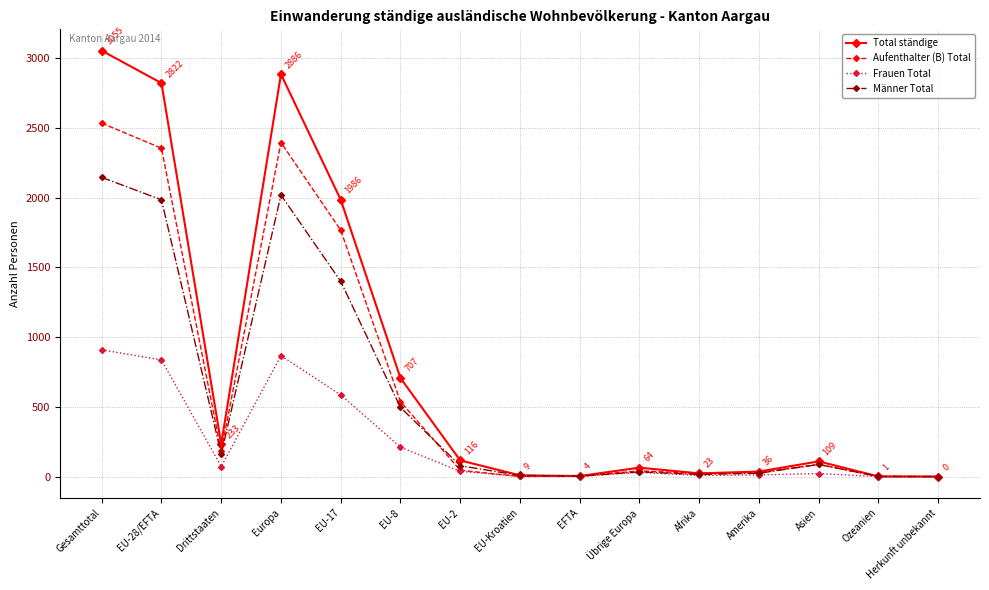

How many categories are shown in the chart?

15